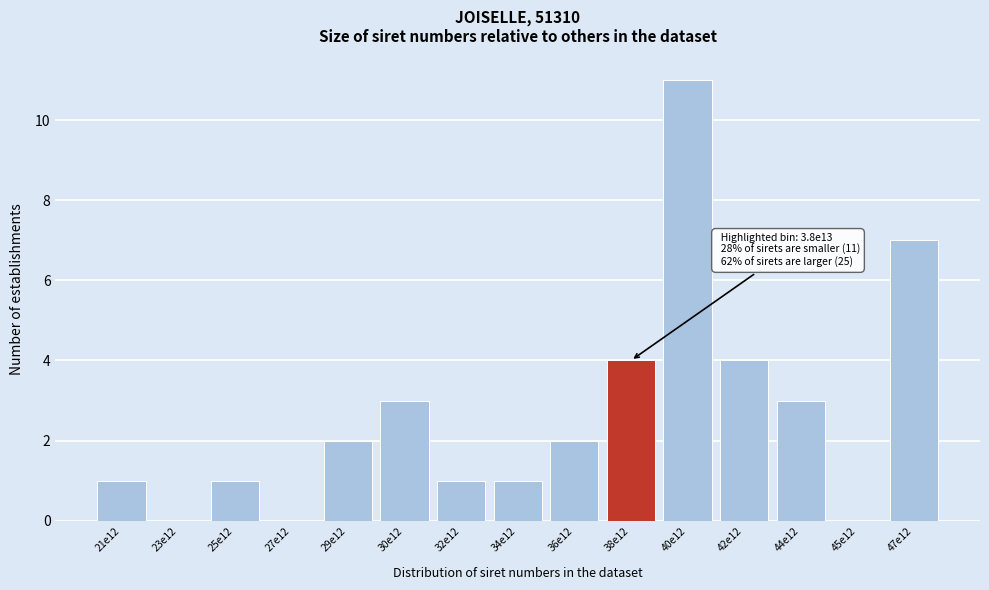

Reading left to right, list all the values displayed in this chart.

21e12=1	23e12=0	25e12=1	27e12=0	29e12=2	30e12=3	32e12=1	34e12=1	36e12=2	38e12=4	40e12=11	42e12=4	44e12=3	45e12=0	47e12=7